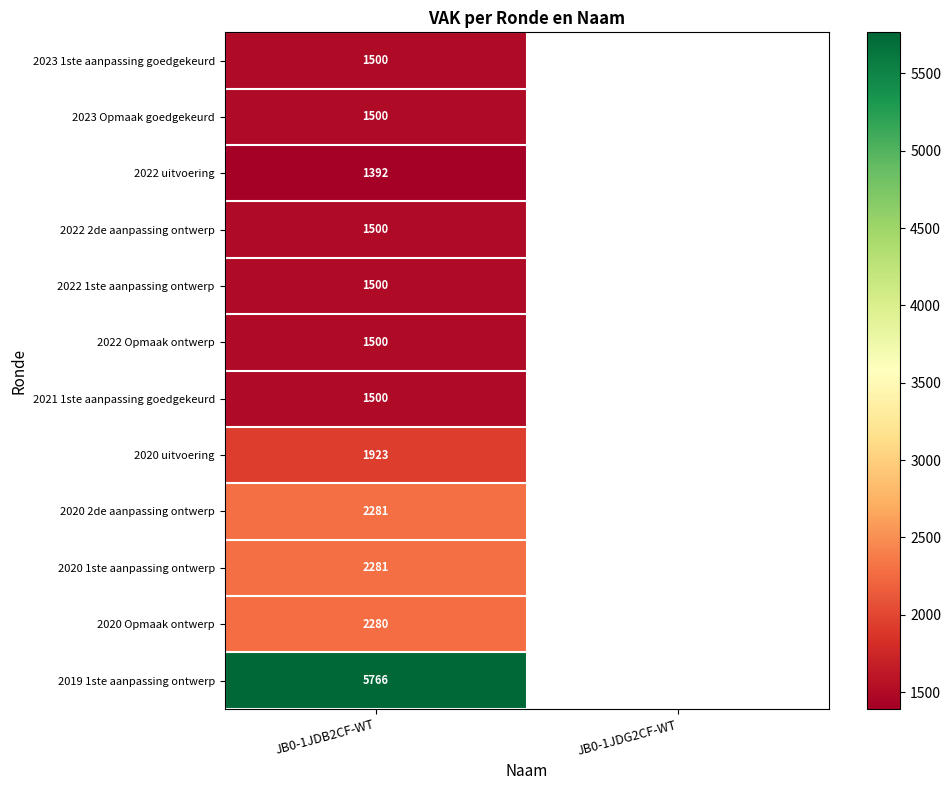

The value of 2022 Opmaak ontwerp at JB0-1JDB2CF-WT is 603. True or false?

False